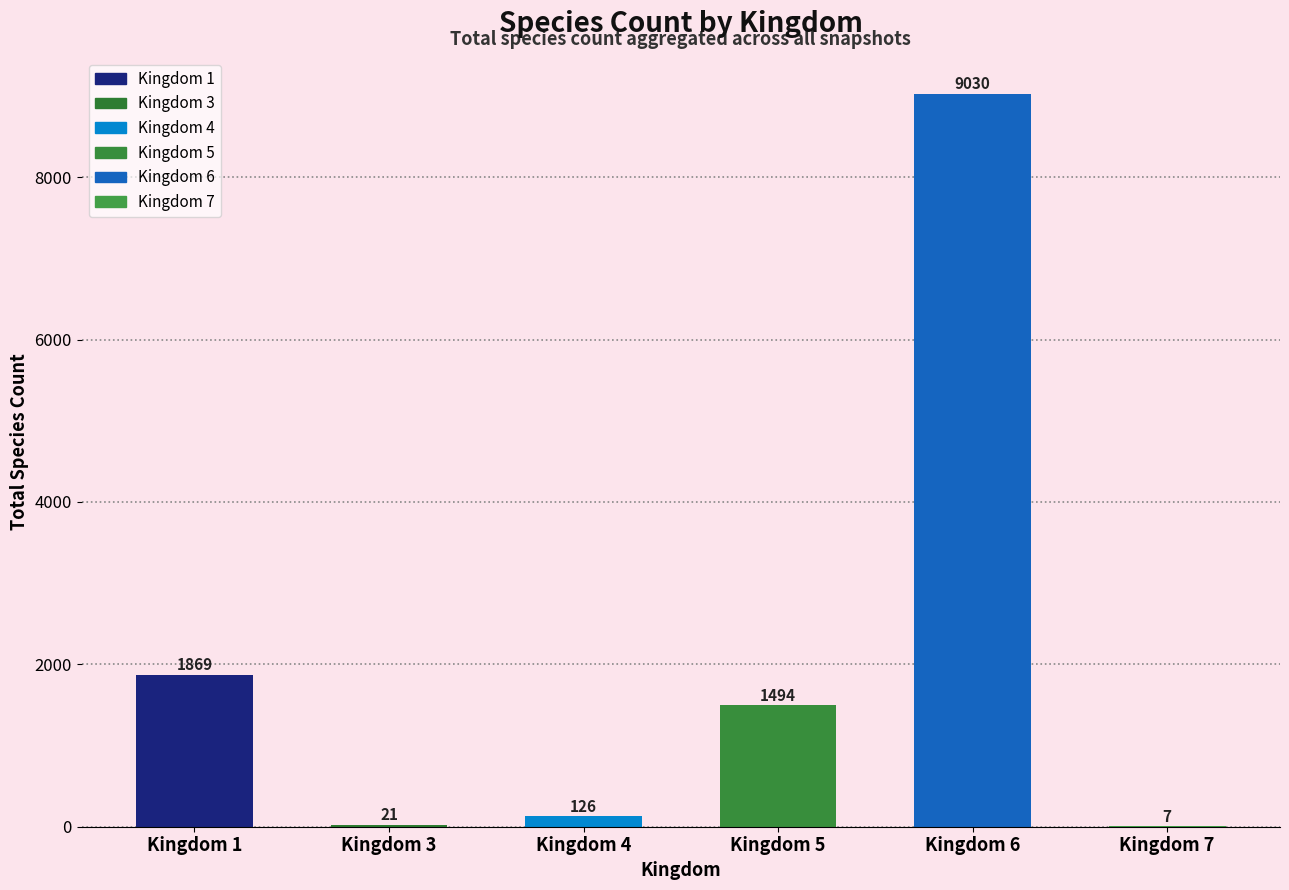

What is the approximate value at Kingdom 7, to the nearest 10?

10